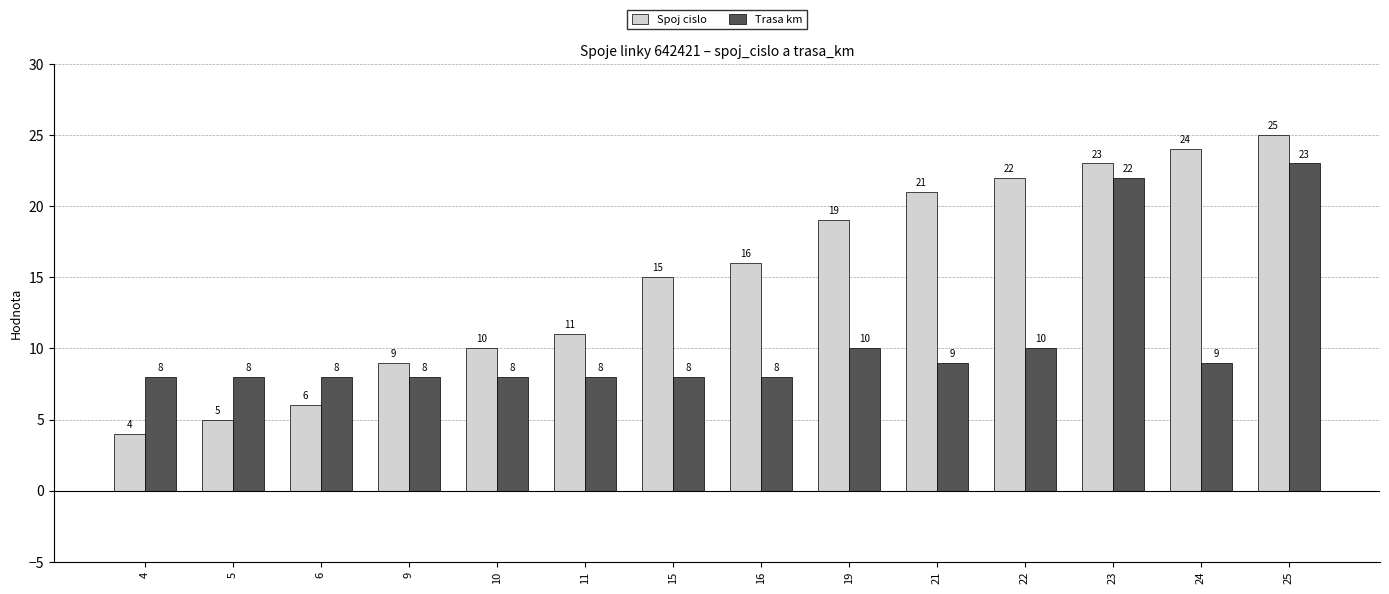

Is the value of Spoj cislo at 6 greater than the value of Trasa km at 15?

No